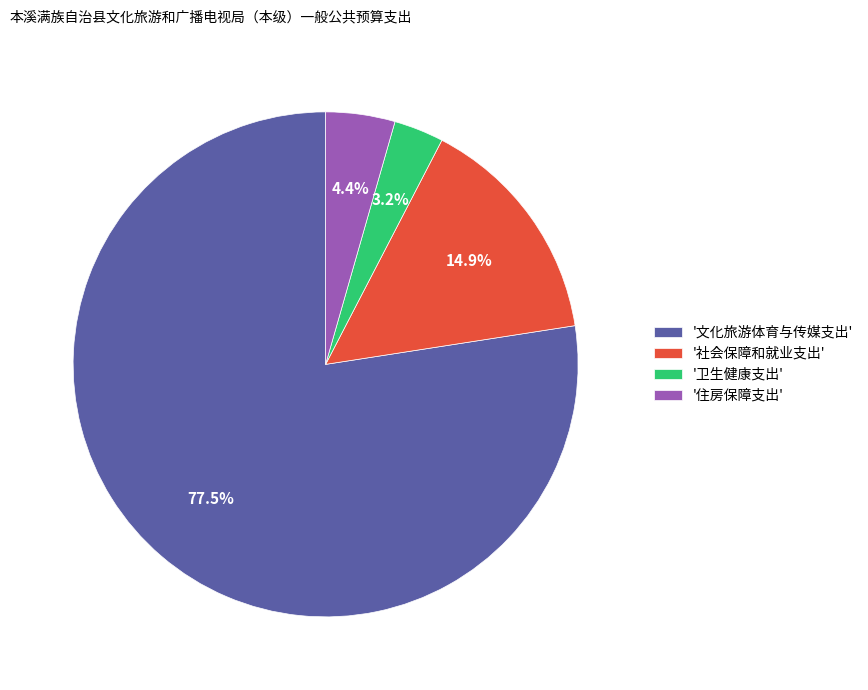

Rank the categories by value from lowest to highest.

'卫生健康支出', '住房保障支出', '社会保障和就业支出', '文化旅游体育与传媒支出'